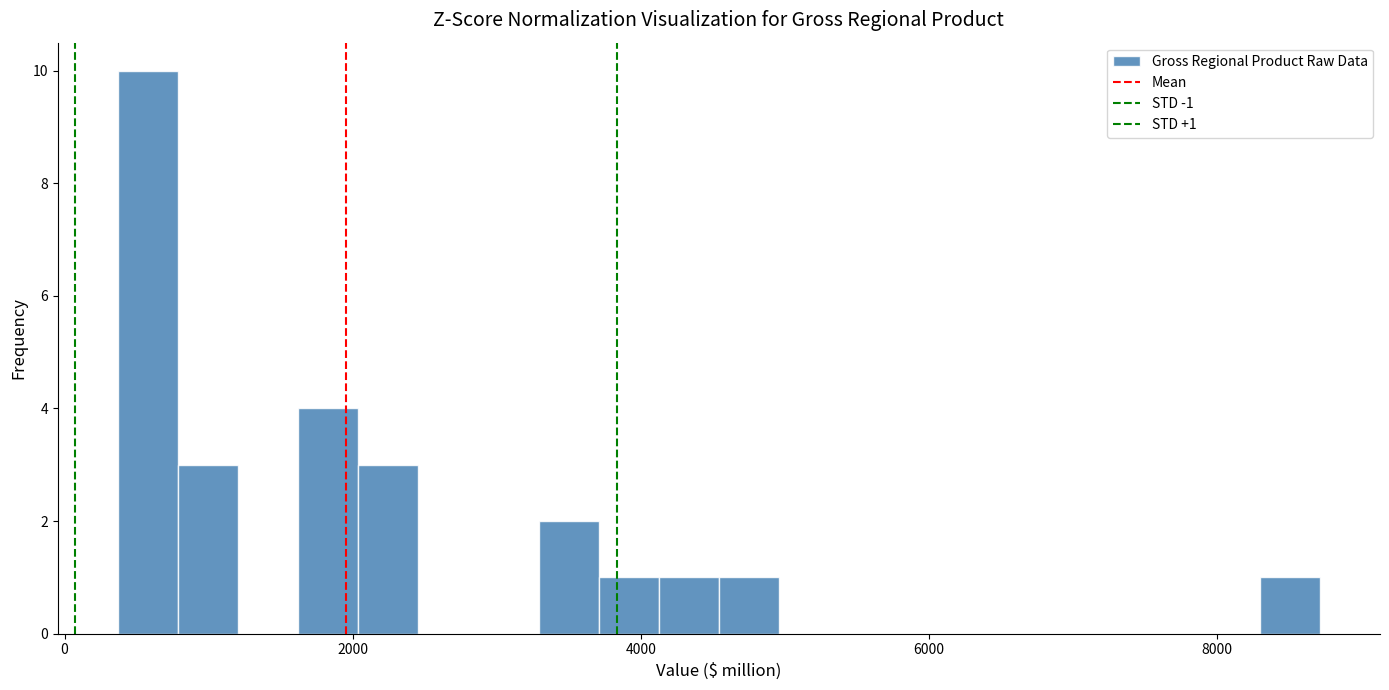

Around what value on the x-axis is the tallest bar? Give the approximate position of its centre, as read against the axis.

600